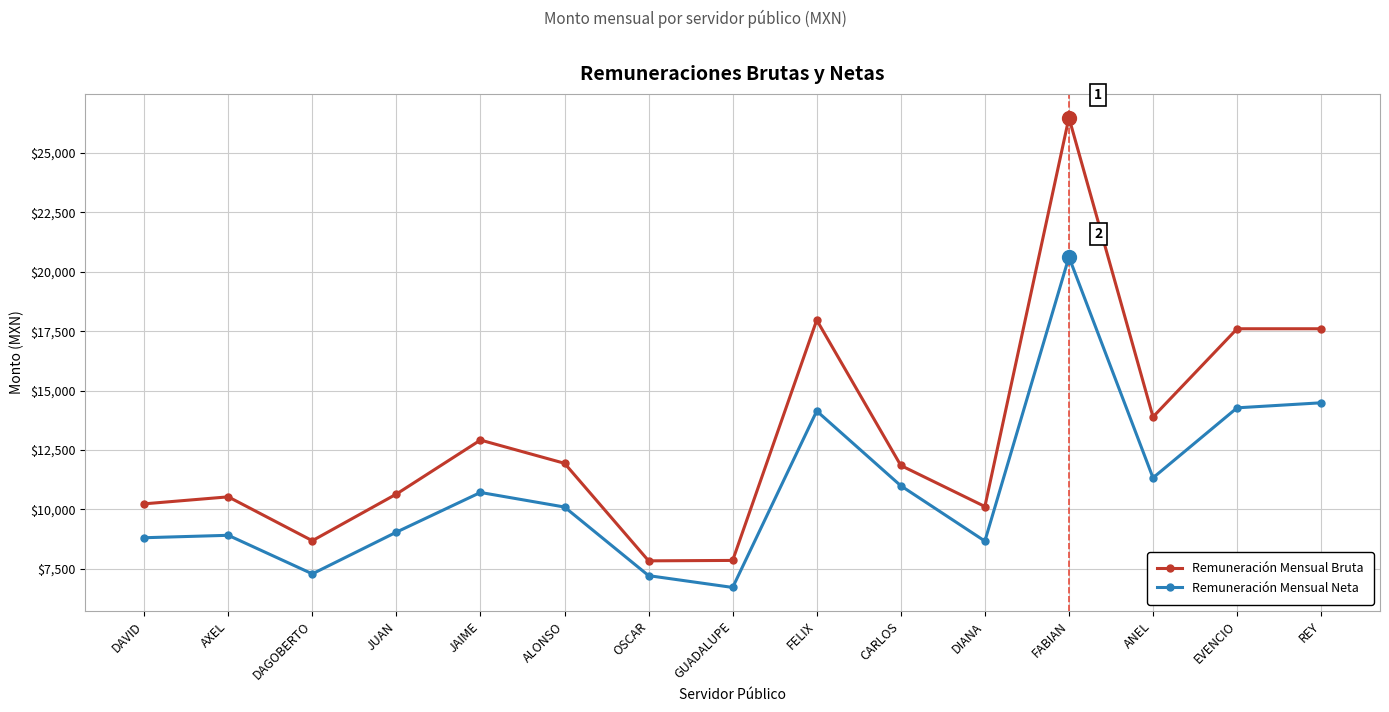

True or false: Remuneración Mensual Bruta has a value of 3442.8 at ANEL.

False